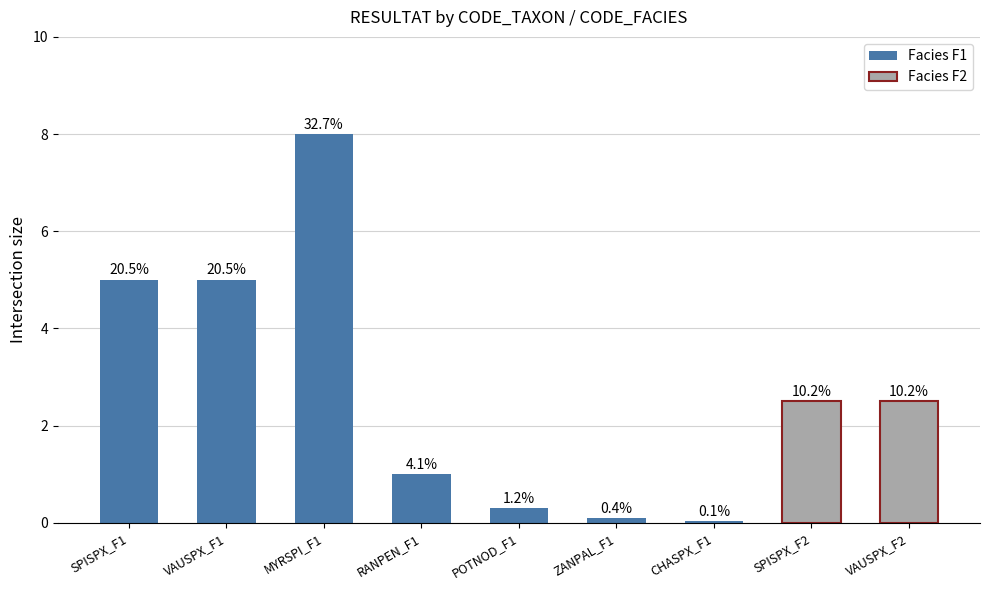

How many bars are there in total?

9